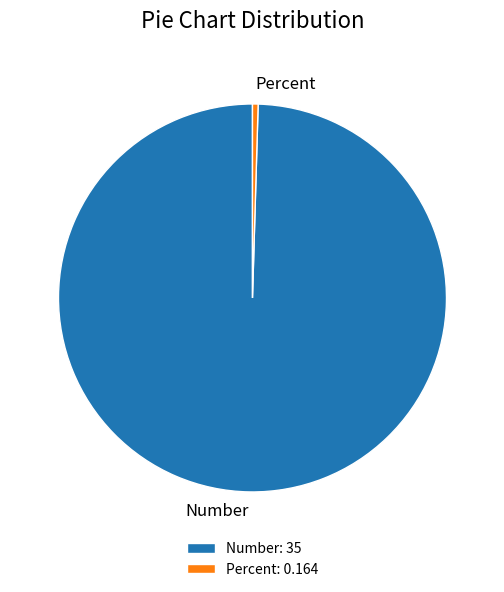

Is there a majority slice in this chart?

Yes